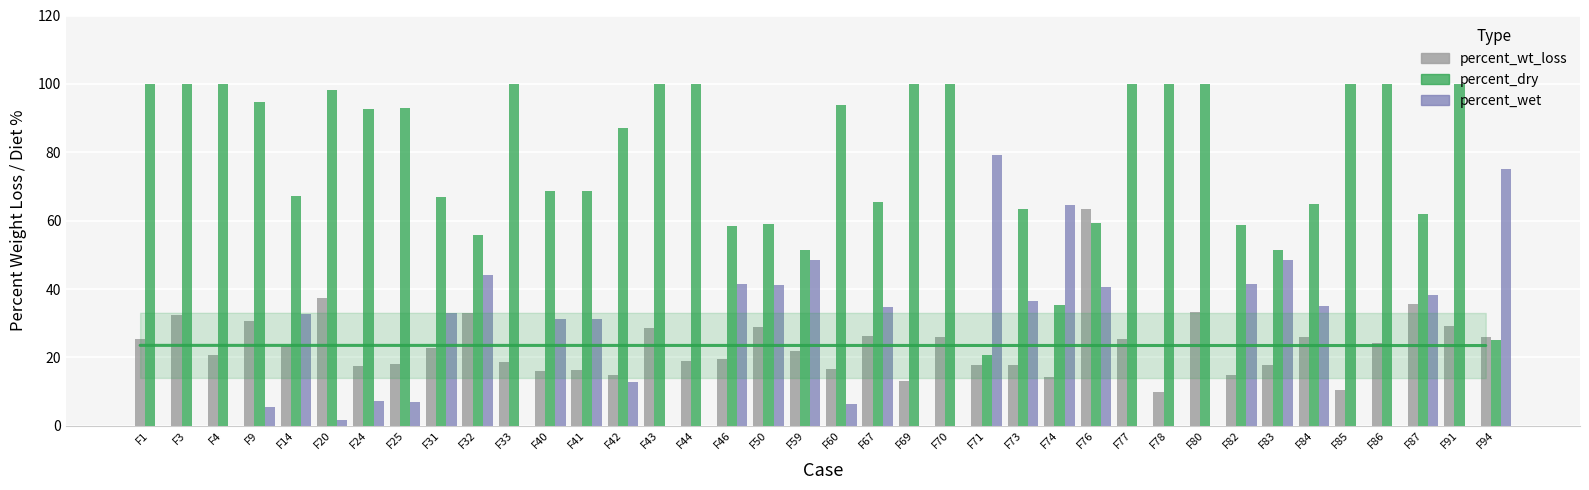

Reading right to left, transcribe all the data shown in this chart.

percent_wt_loss: 26.1	29.2	35.5	24.3	10.4	26.0	17.9	15.0	33.3	10.0	25.3	63.3	14.3	17.7	17.6	26.0	13.0	26.4	16.7	21.8	29.0	19.4	18.9	28.6	15.0	16.2	16.1	18.6	33.0	22.9	18.0	17.4	37.4	23.2	30.6	20.6	32.5	25.5
percent_dry: 25.0	100.0	61.8	100.0	100.0	64.8	51.4	58.7	100.0	100.0	100.0	59.4	35.3	63.5	20.8	100.0	100.0	65.3	93.7	51.4	58.9	58.5	100.0	100.0	87.2	68.7	68.7	100.0	55.9	67.0	93.0	92.6	98.2	67.2	94.6	100.0	100.0	100.0
percent_wet: 75.0	0.0	38.2	0.0	0.0	35.2	48.6	41.3	0.0	0.0	0.0	40.6	64.7	36.5	79.2	0.0	0.0	34.7	6.3	48.6	41.1	41.5	0.0	0.0	12.8	31.4	31.4	0.0	44.1	33.0	7.0	7.4	1.8	32.8	5.4	0.0	0.0	0.0